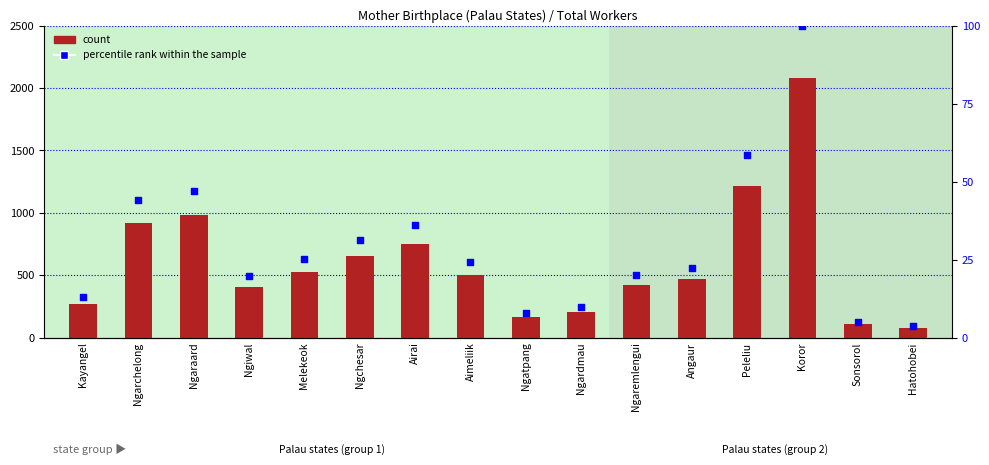

At how many categories does at least one series exceed 1618?

1